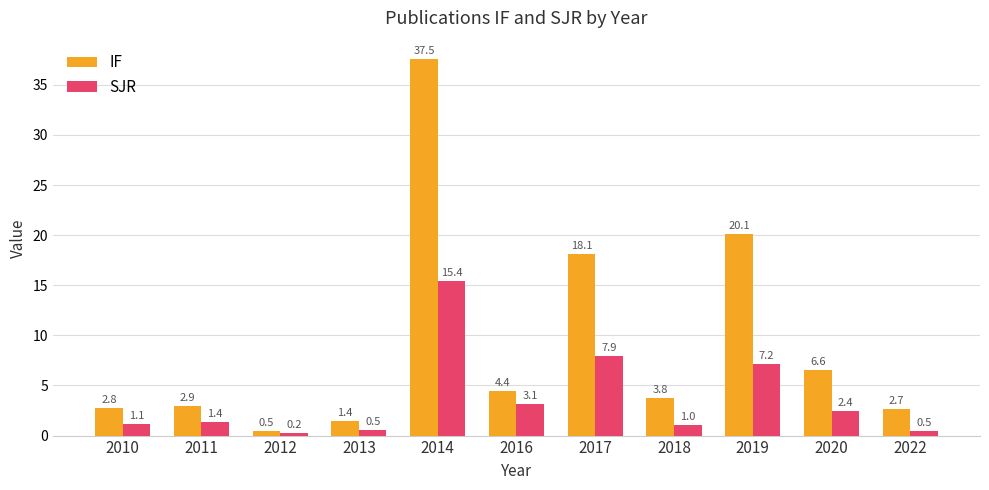

Where is SJR nearest to the value 7?

2019